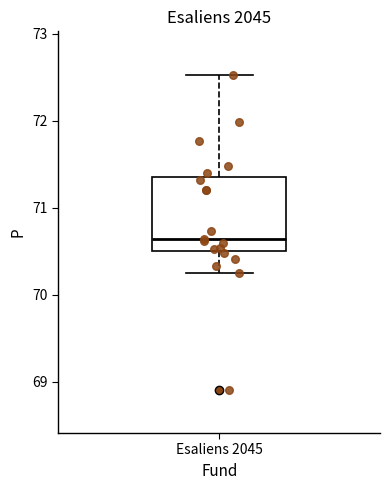

Transcribe this box plot: give where the median line is, the range the box spans, and where the two whiskers end, as read against the y-axis. The values are not printed on the chart, so give them approximately, as read against the axis.

median 70.6, box 70.5 to 71.4, whiskers 70.3 to 72.5